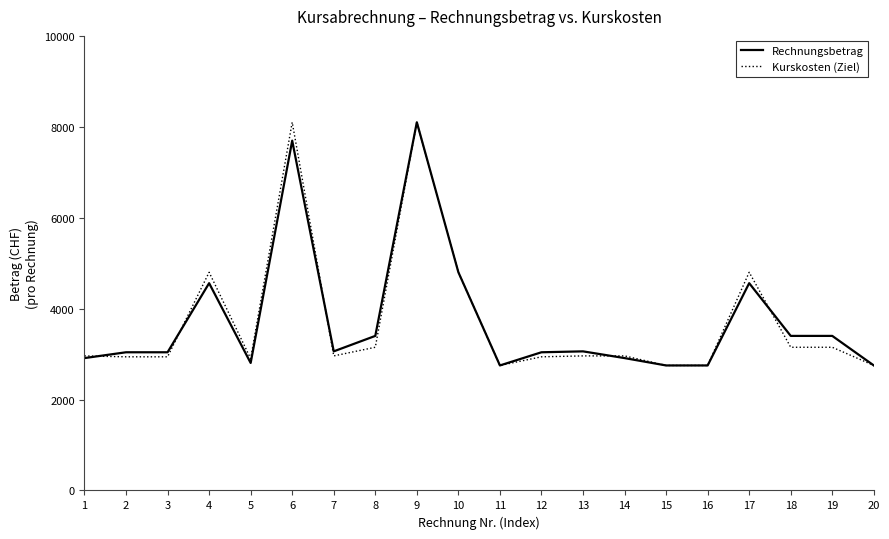

What is the minimum value shown in the chart?

2750